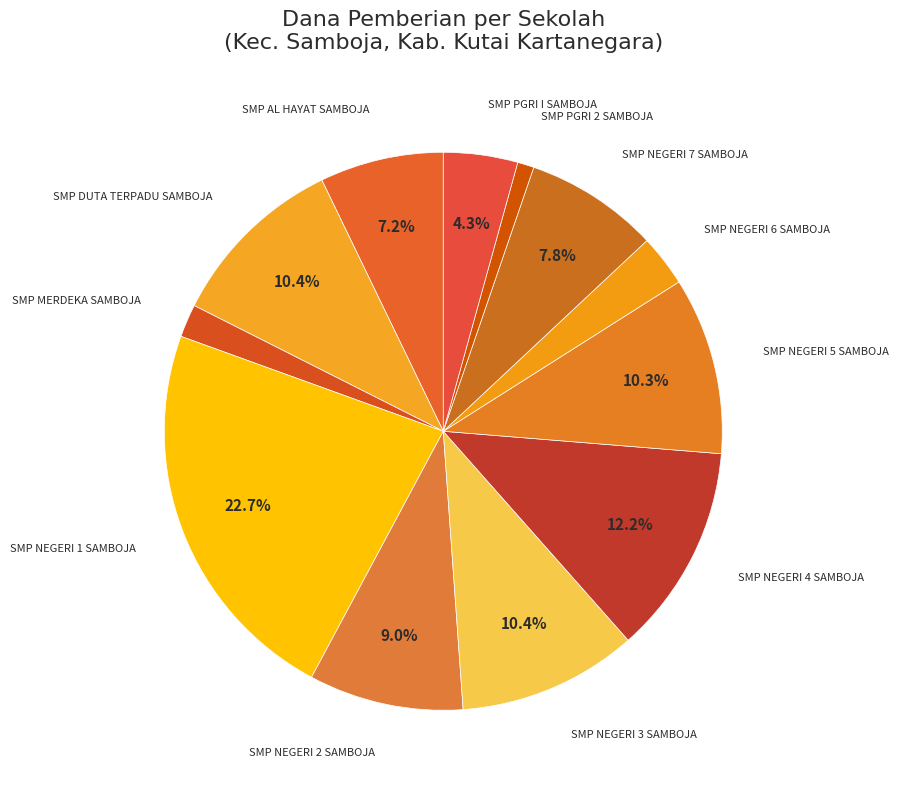

Is it true that SMP NEGERI 3 SAMBOJA is 10% of the pie?

True